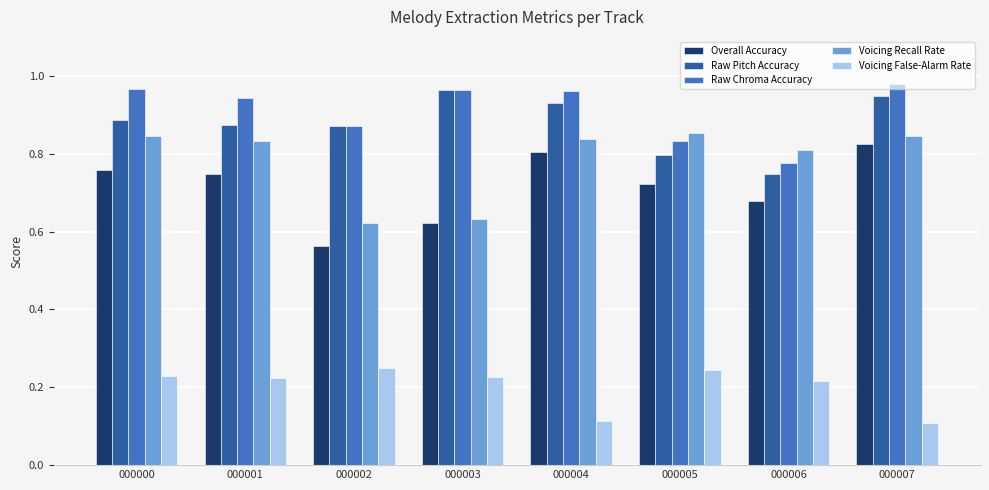

Which series changed the most between 000000 and 000003?

Voicing Recall Rate